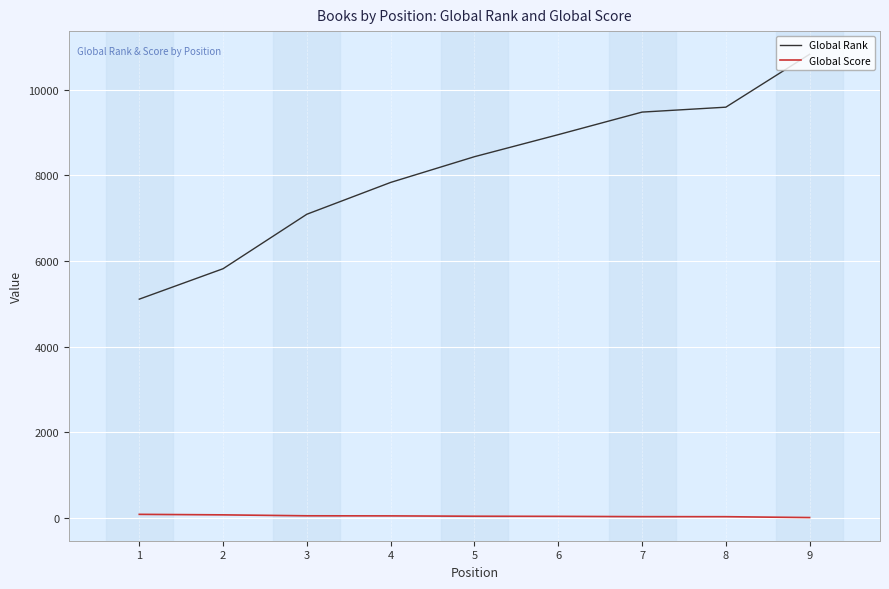

Which series has the largest range (max minus min)?

Global Rank